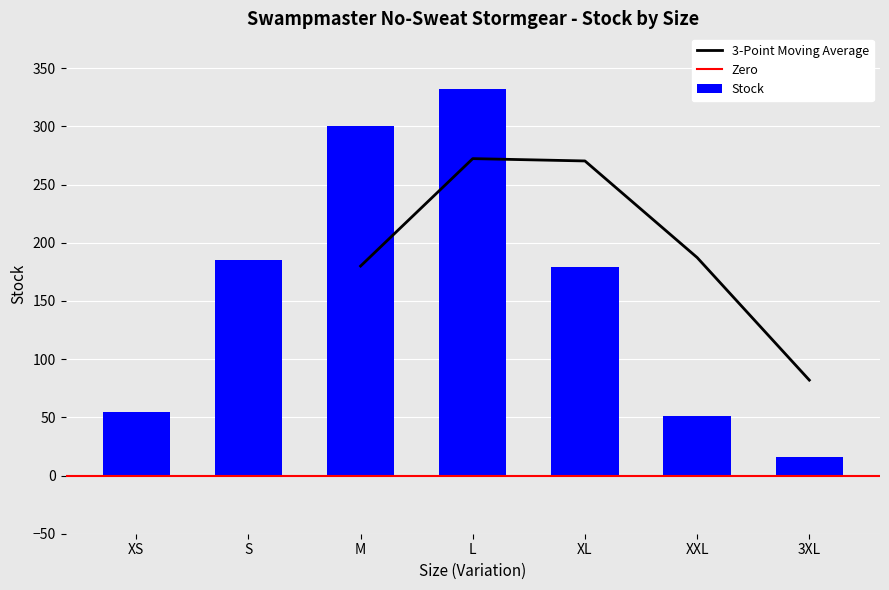

What is the difference between the values at S and L?

147